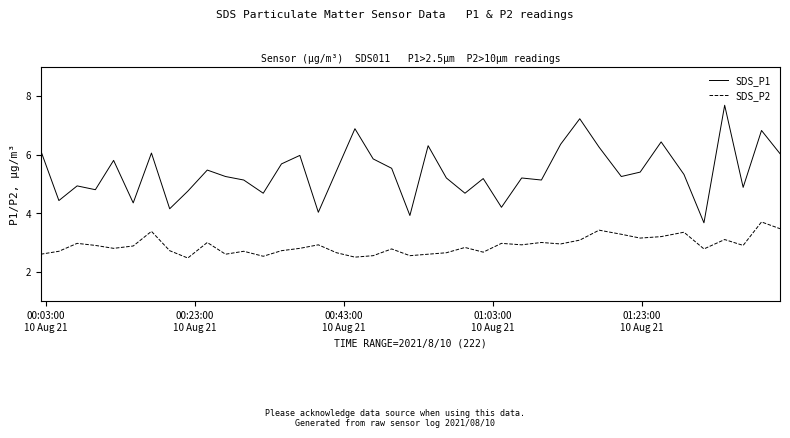

Which series has the largest range (max minus min)?

SDS_P1